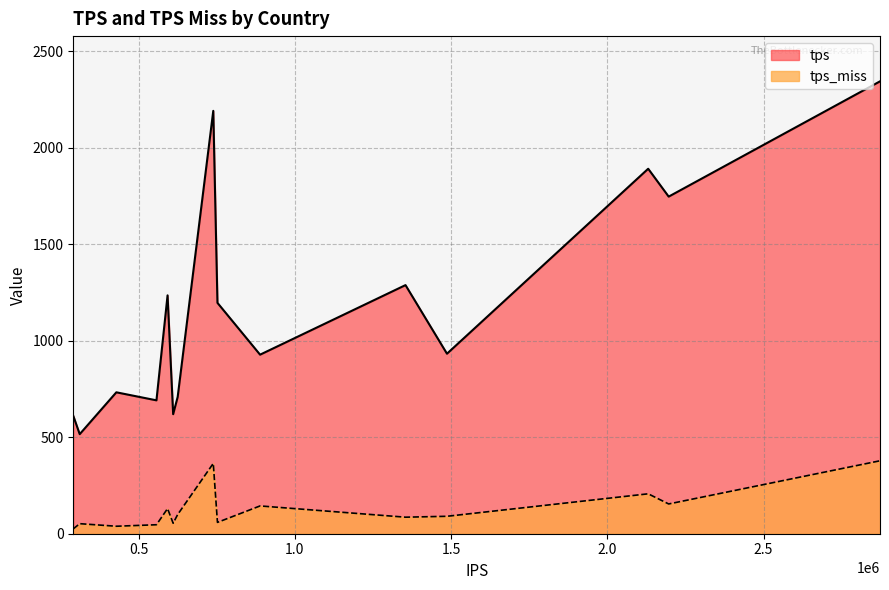

Rank the categories by tps_miss value from lowest to highest.

290661, 428489, 556876, 311227, 610316, 752127, 1354000, 1486743, 624803, 592425, 888507, 2196360, 2130760, 738737, 2872736